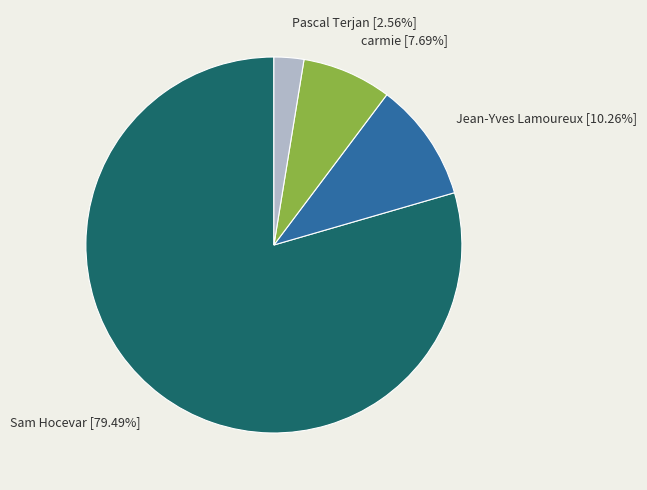

Which has a higher value, Jean-Yves Lamoureux or carmie?

Jean-Yves Lamoureux